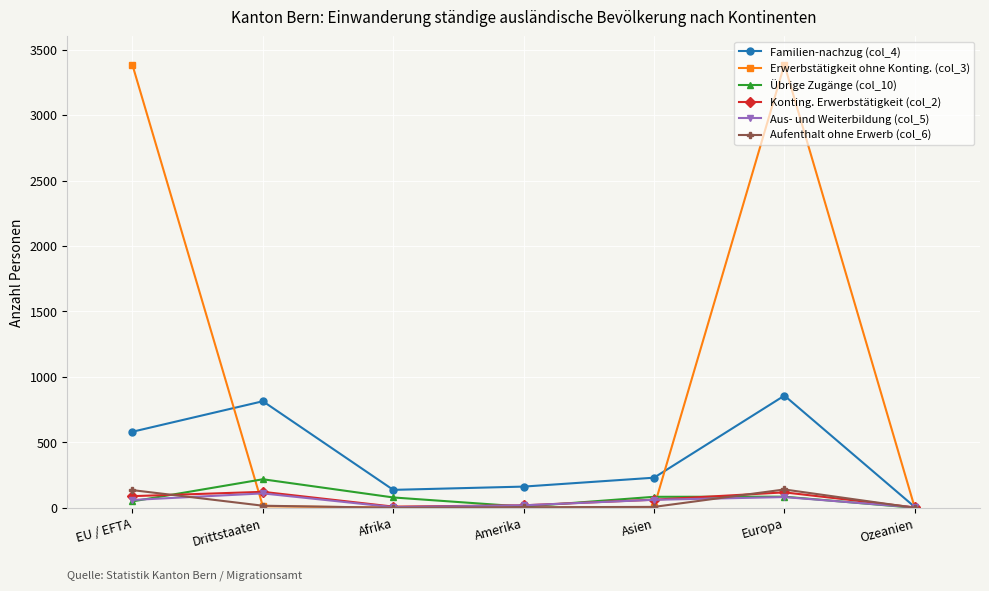

Which series has the widest spread of values?

Erwerbstätigkeit ohne Konting. (col_3)